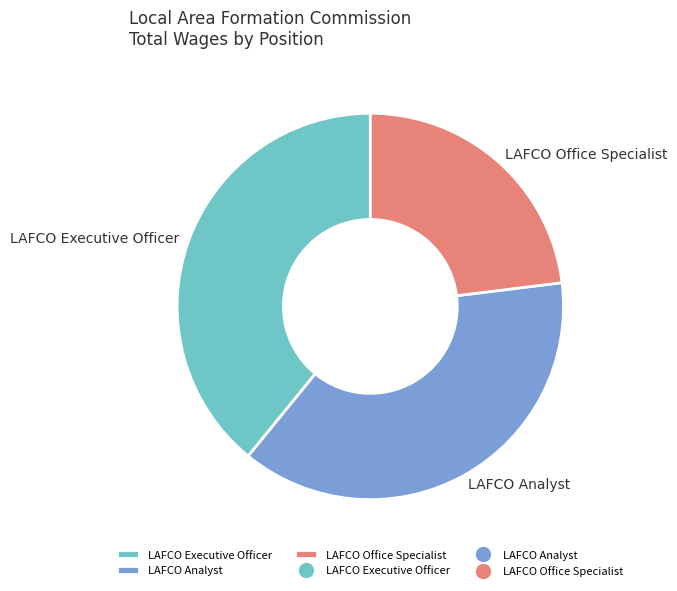

How many segments does this pie chart have?

3